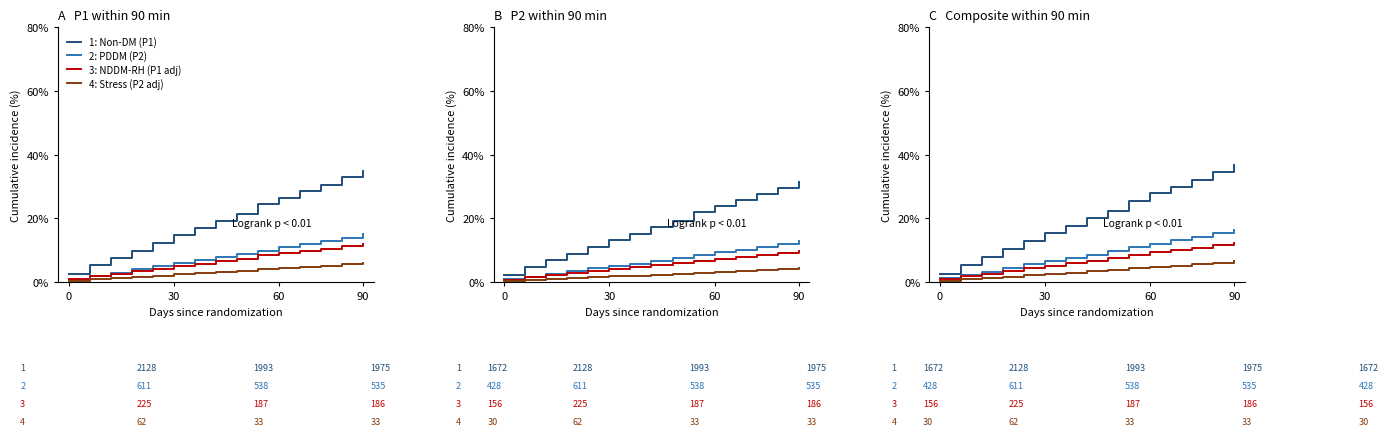

What position from the left is 30?

2